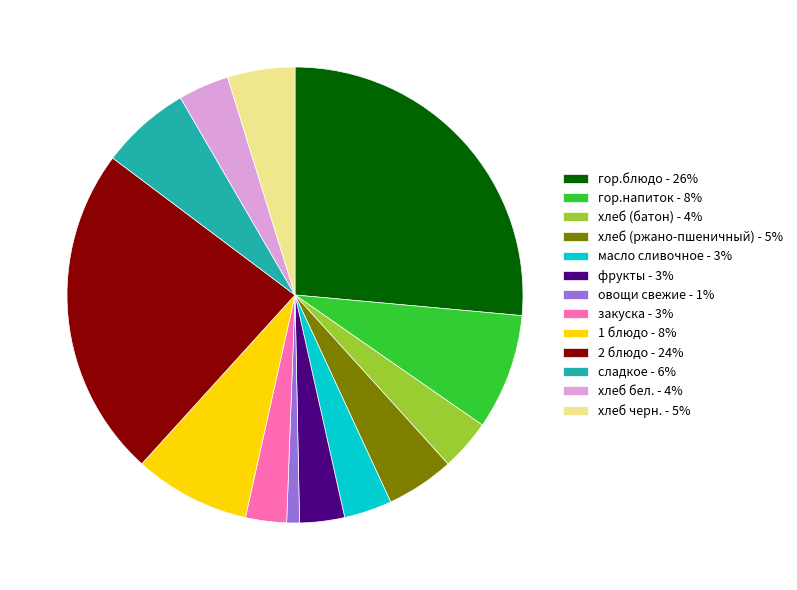

Do 2 блюдо and хлеб (ржано-пшеничный) together represent more than half of the pie?

No